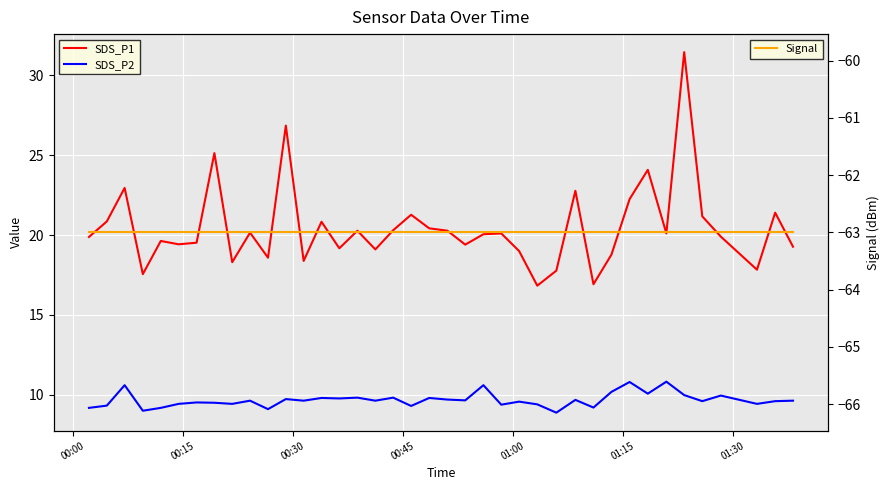

The value of SDS_P2 at 29 is 3.8. True or false?

False